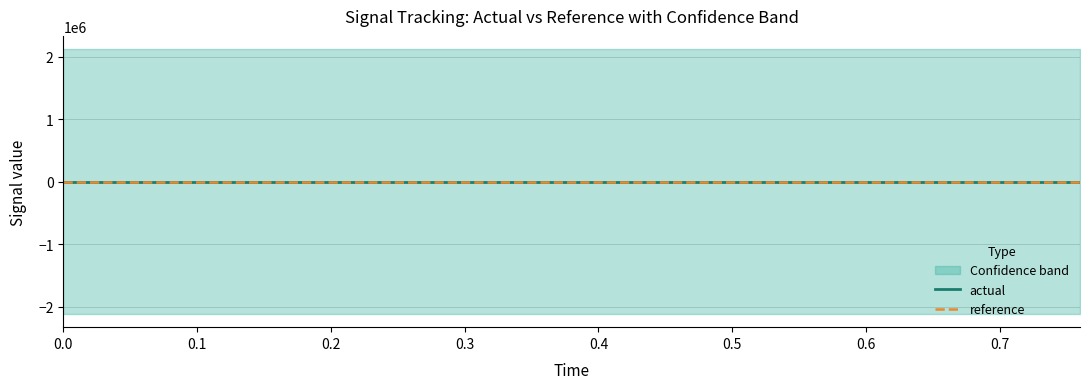

The value of actual at 0.0 is 0.0. True or false?

True